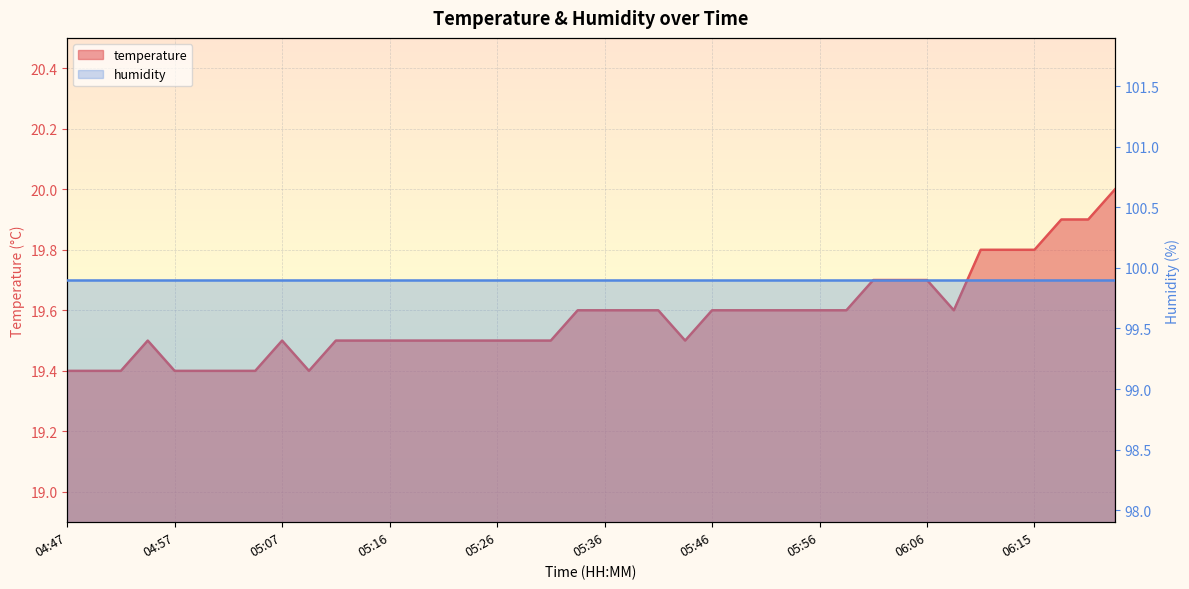

What is the minimum value shown in the chart?

19.4